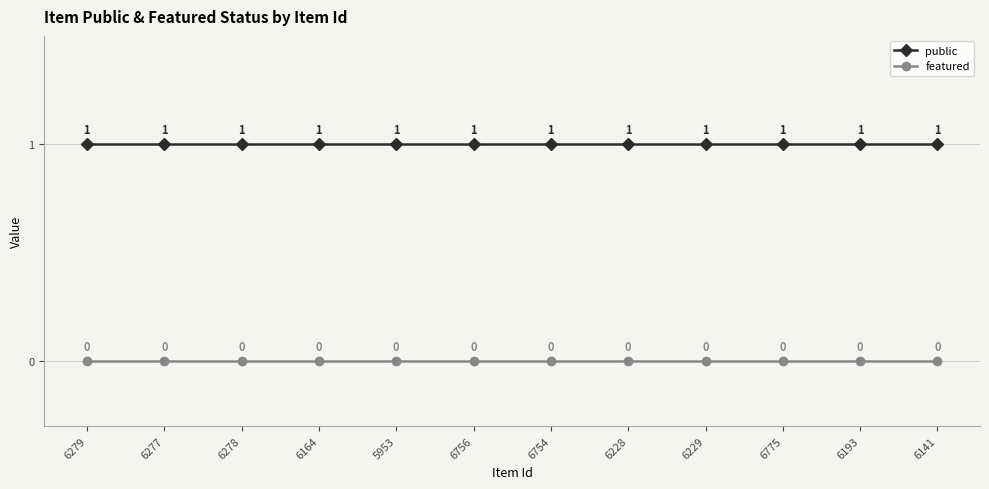

What is the total value across all series at 6277?

1